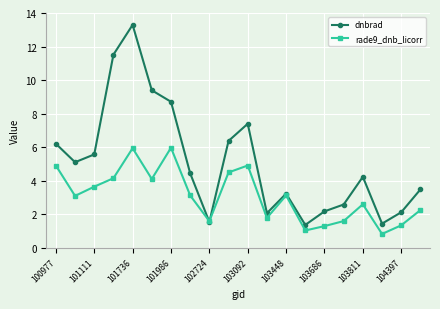

List the series in order of their peak value, highest first.

dnbrad, rade9_dnb_licorr